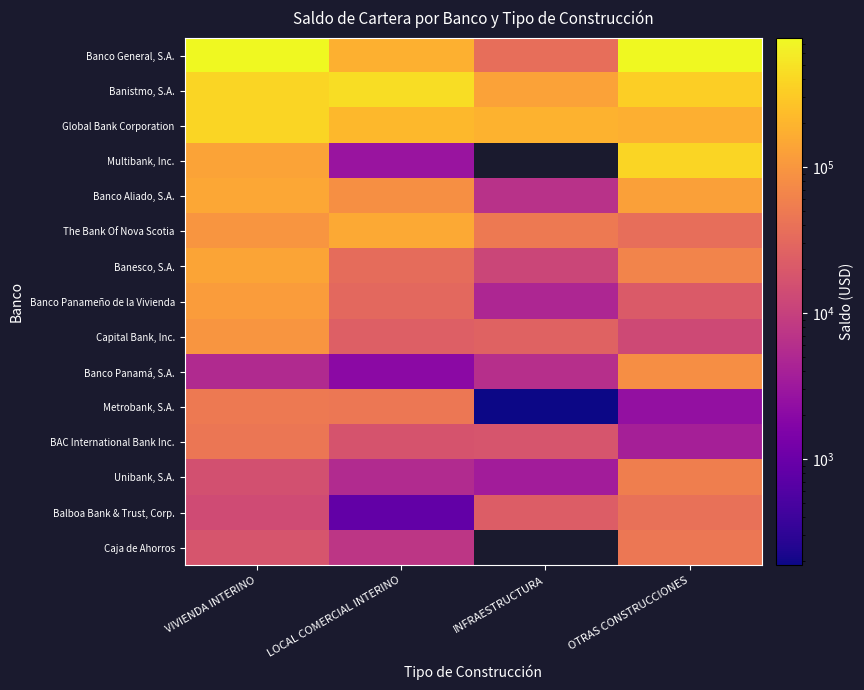

Which has a higher value, INFRAESTRUCTURA or VIVIENDA INTERINO?

VIVIENDA INTERINO